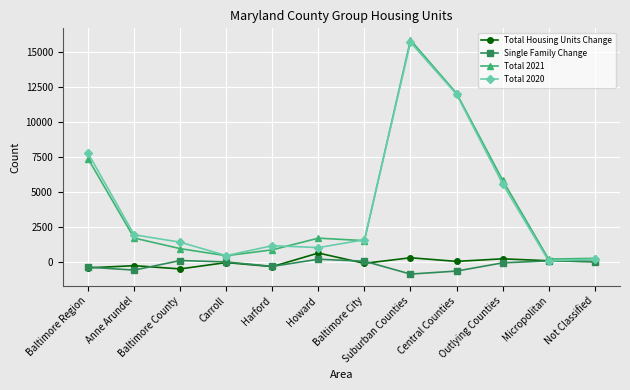

Which series has the largest range (max minus min)?

Total 2021